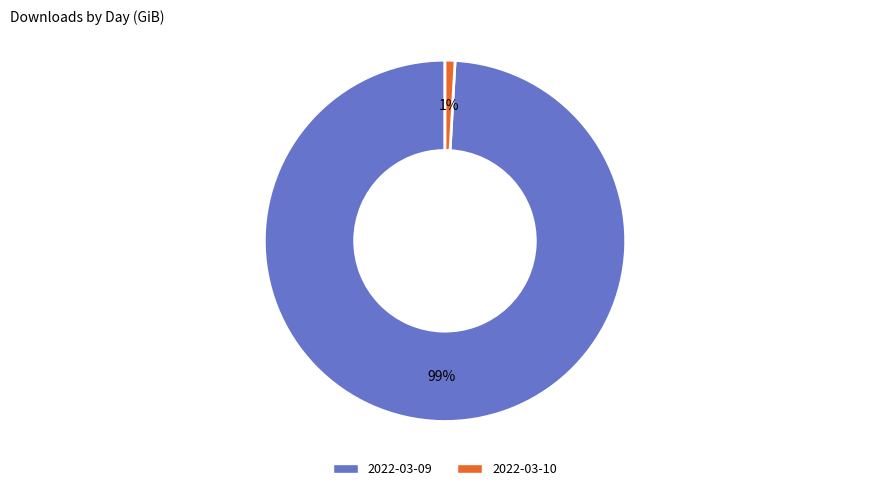

Is there any slice that represents more than half of the pie?

Yes